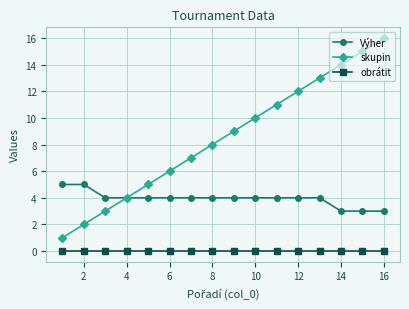

True or false: skupin and obrátit intersect in this chart.

False